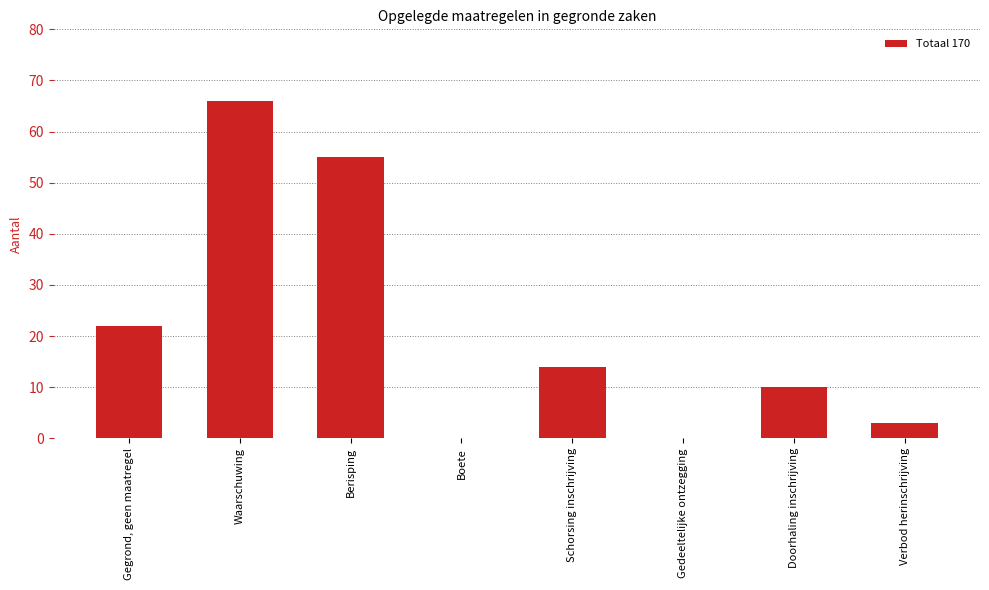

What value does the data have at Gegrond, geen maatregel, to the nearest 10?

20